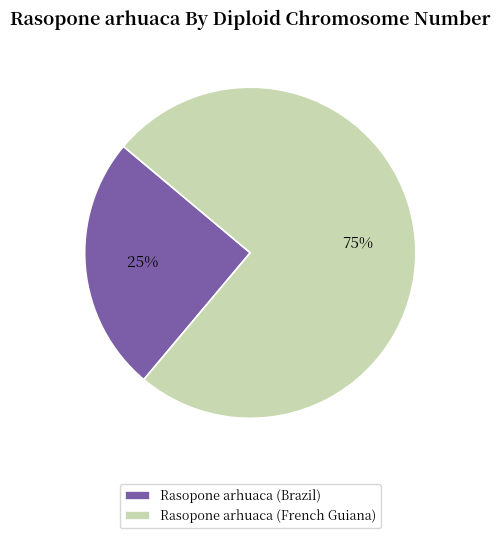

Is the sum of Rasopone arhuaca (Brazil) and Rasopone arhuaca (French Guiana) greater than half?

Yes